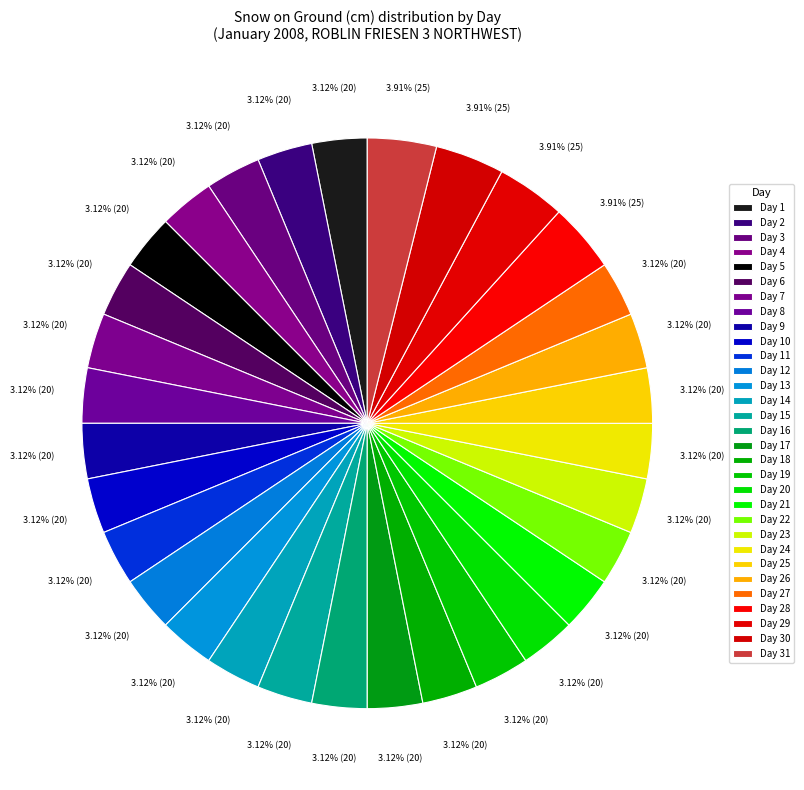

How many slices are in this pie chart?

31